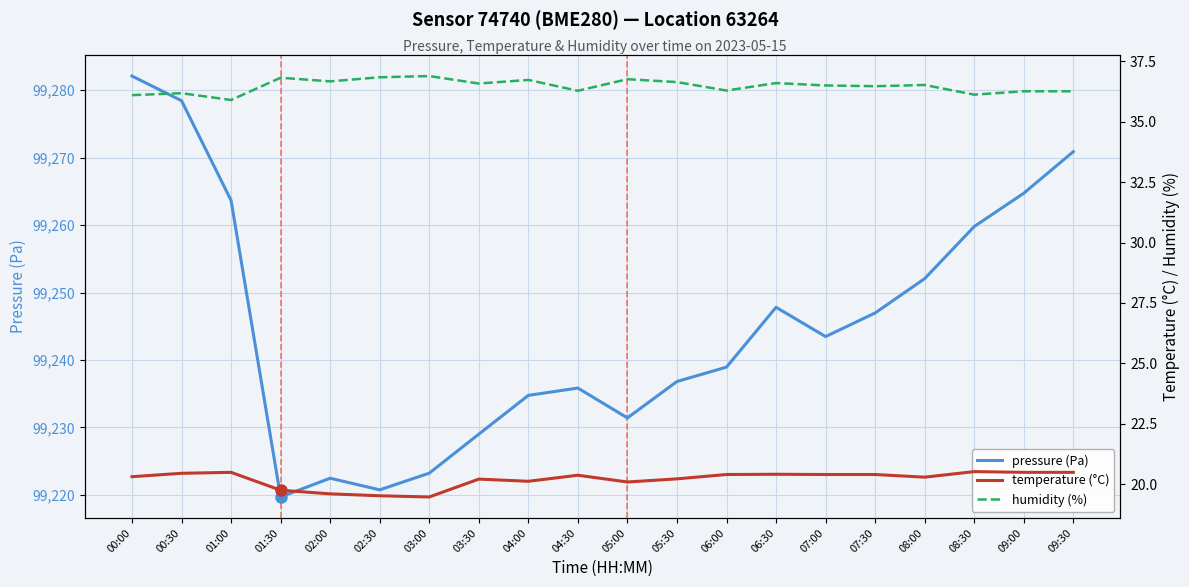

What is the minimum value for temperature?

19.5